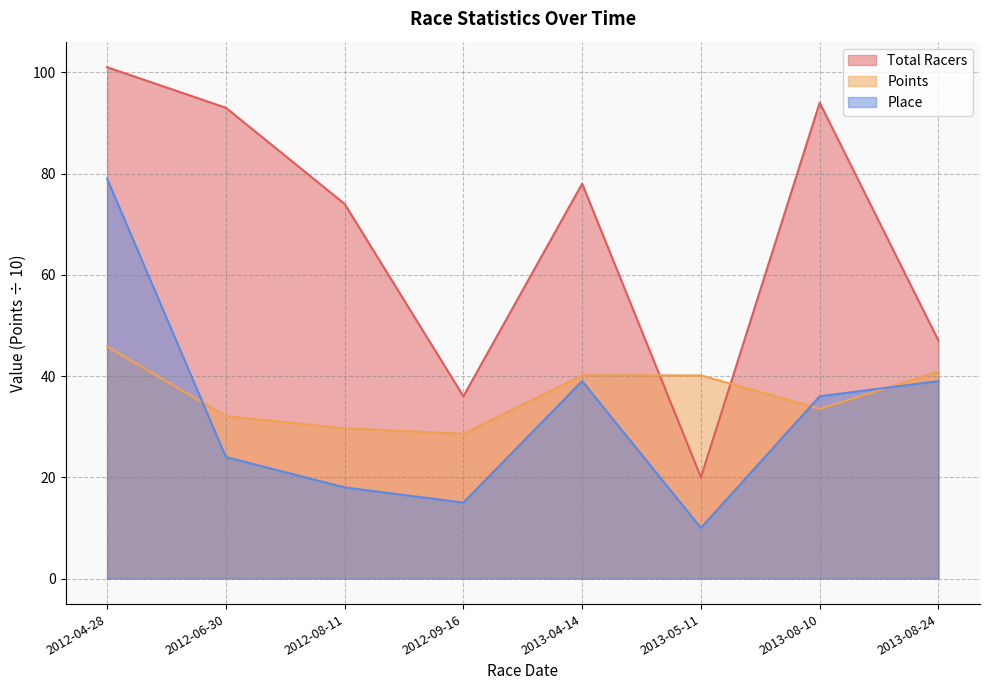

Reading left to right, what are all the values shown in this chart?

Total Racers: 2012-04-28=101.0	2012-06-30=93.0	2012-08-11=74.0	2012-09-16=36.0	2013-04-14=78.0	2013-05-11=20.0	2013-08-10=94.0	2013-08-24=47.0
Points: 2012-04-28=45.8	2012-06-30=32.1	2012-08-11=29.7	2012-09-16=28.6	2013-04-14=40.1	2013-05-11=40.1	2013-08-10=33.5	2013-08-24=40.8
Place: 2012-04-28=79.0	2012-06-30=24.0	2012-08-11=18.0	2012-09-16=15.0	2013-04-14=39.0	2013-05-11=10.0	2013-08-10=36.0	2013-08-24=39.0